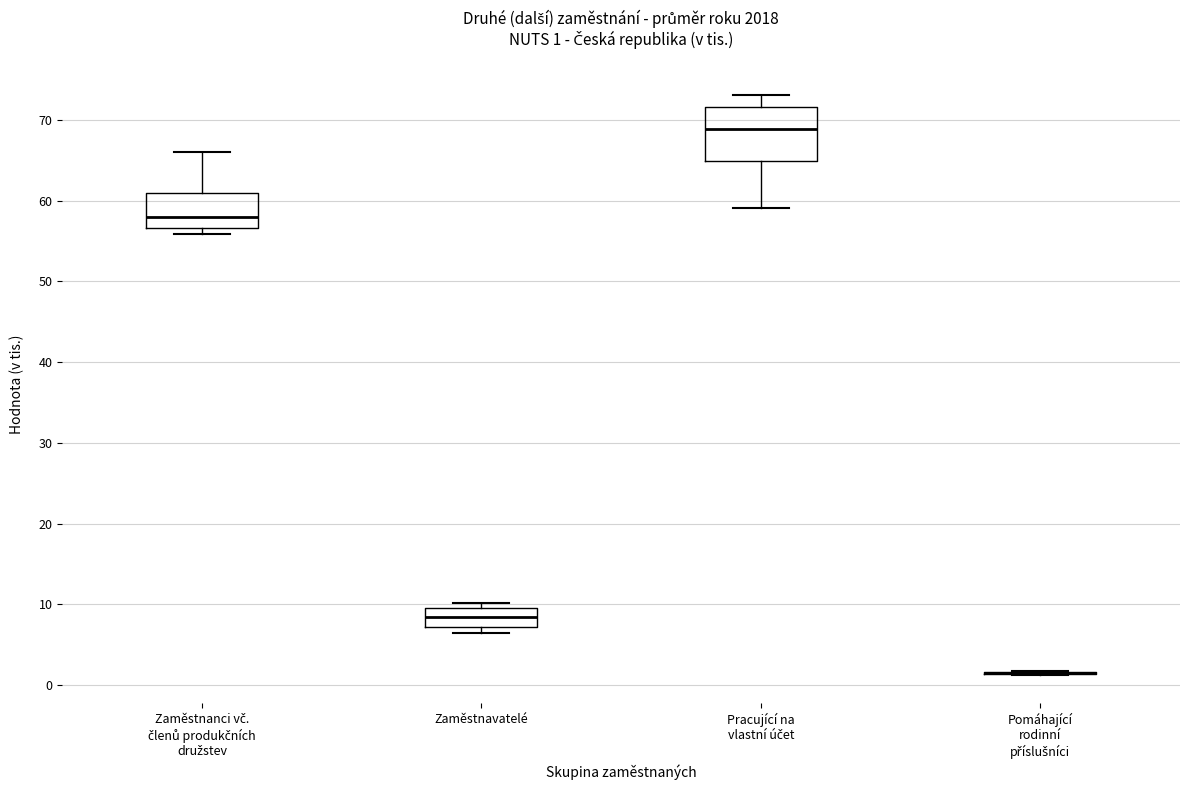

Comparing the boxes themselves (not the whiskers), which one is the tallest?

Pracující na vlastní účet